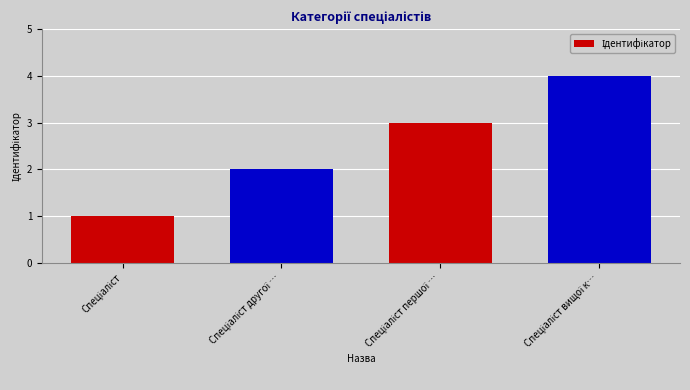

What is the difference between the maximum and minimum values?

3